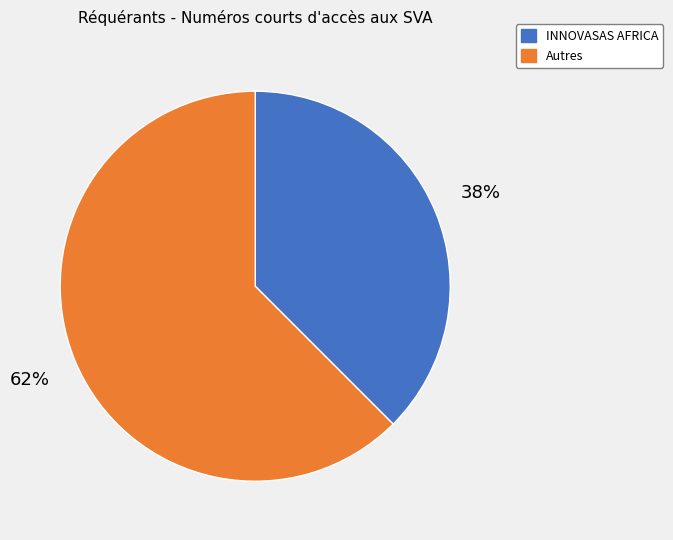

The INNOVASAS AFRICA slice represents 38% of the pie. True or false?

True